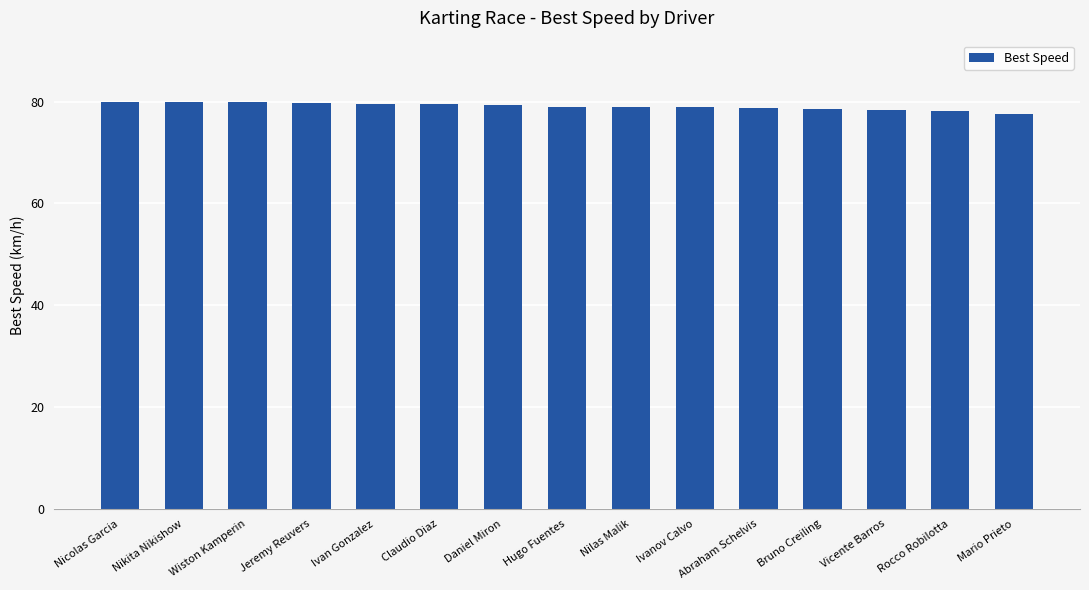

What is the difference between the values at Nicolas Garcia and Jeremy Reuvers?

0.3